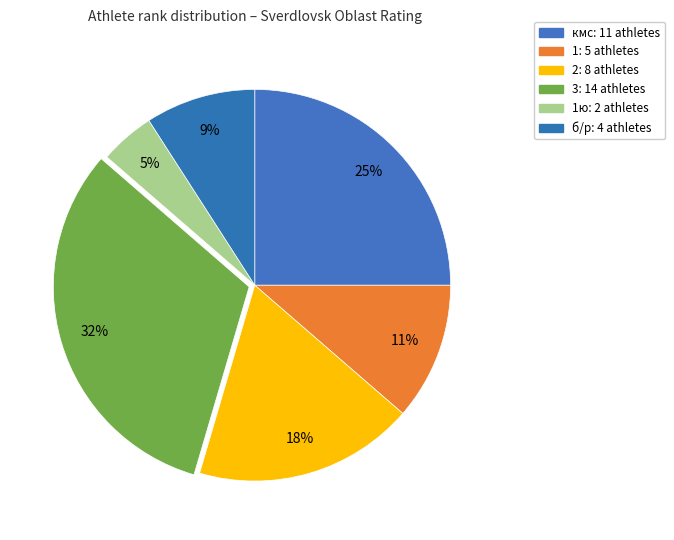

Count the number of slices in the pie.

6